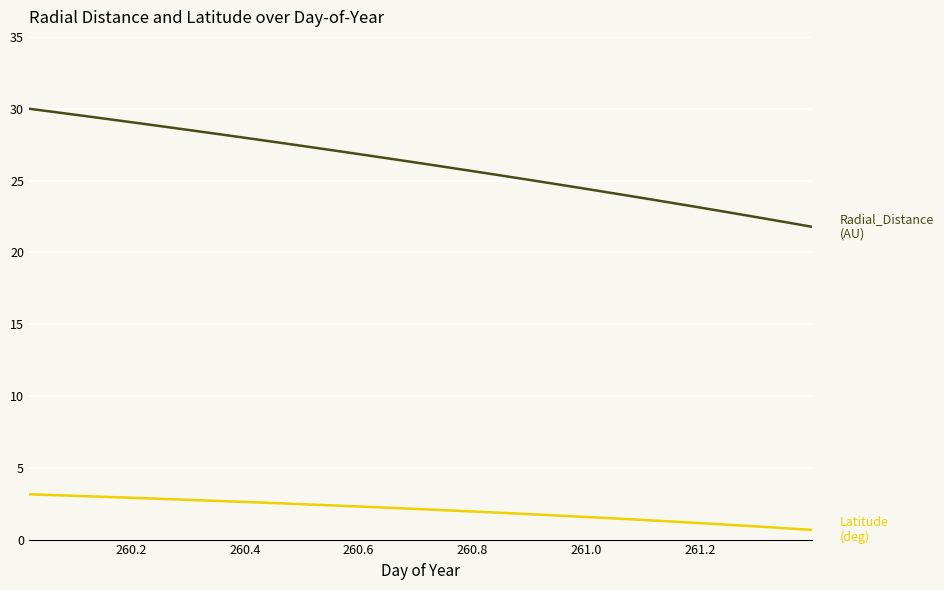

What is the greatest value displayed?

30.0